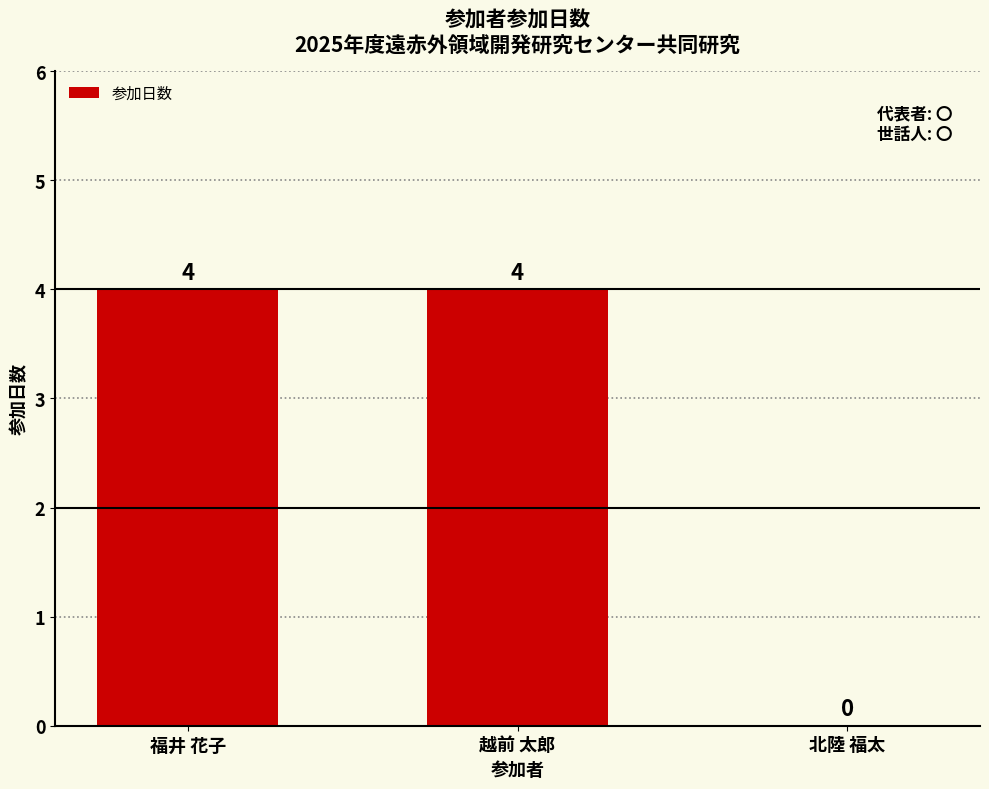

Reading right to left, transcribe all the data shown in this chart.

0	4	4